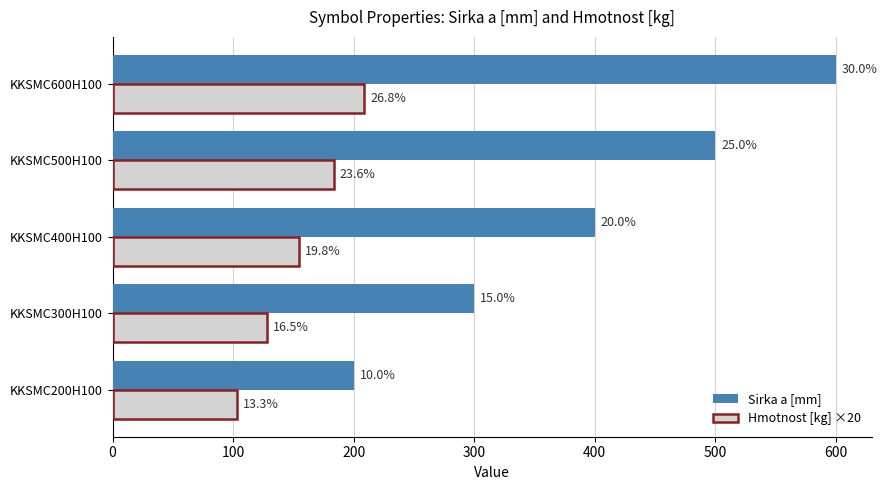

What are all the series names shown in the legend?

Sirka a [mm], Hmotnost [kg] ×20